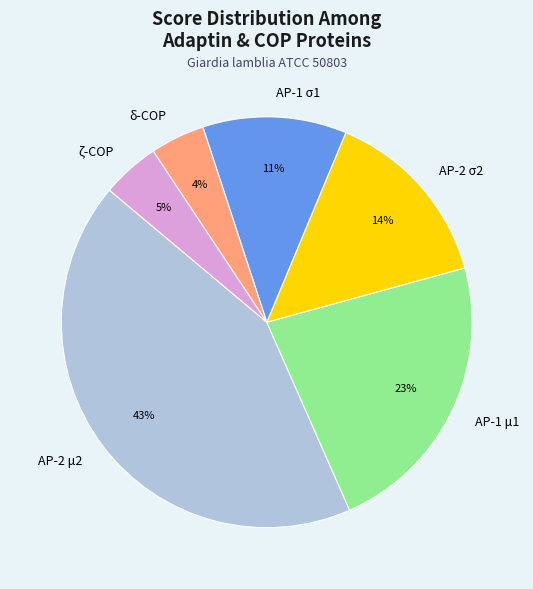

Is there a majority slice in this chart?

No